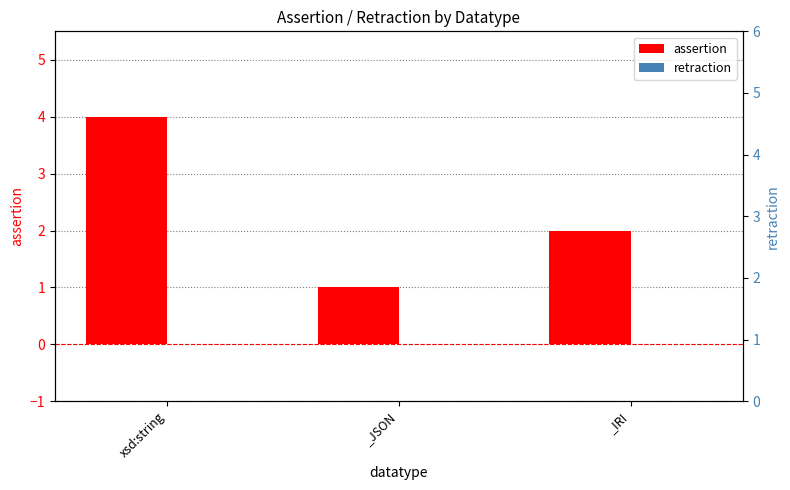

Which category has the lowest value across all series?

xsd:string